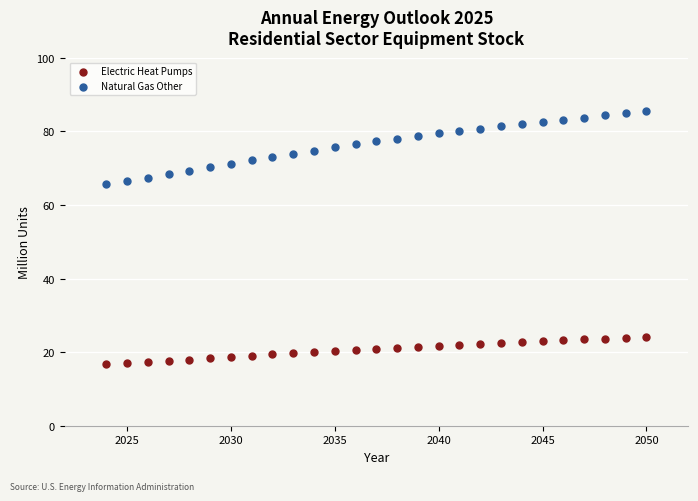

Which series reaches the minimum Y coordinate?

Electric Heat Pumps